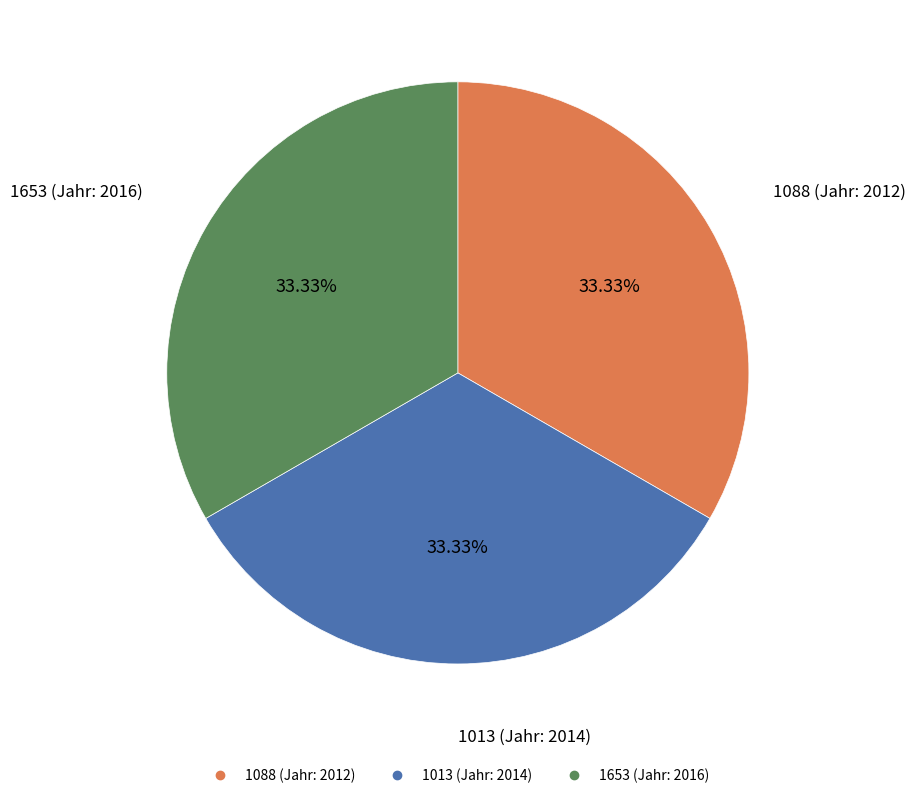

Does any single category account for the majority?

No